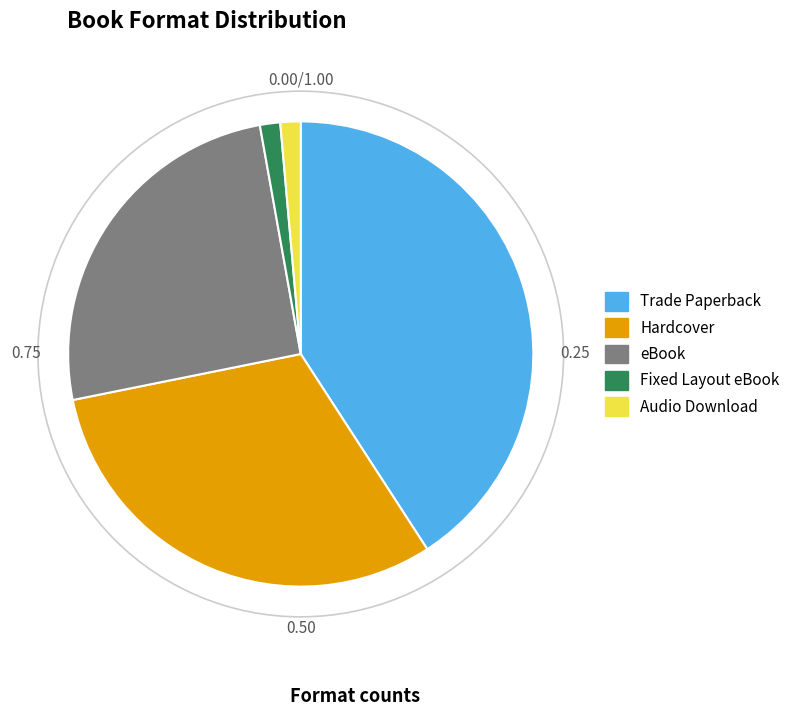

Is the sum of Audio Download and Fixed Layout eBook greater than half?

No